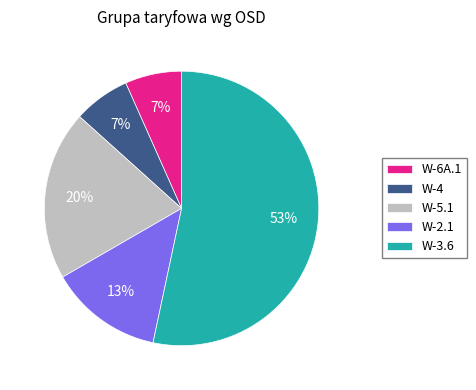

How many segments does this pie chart have?

5